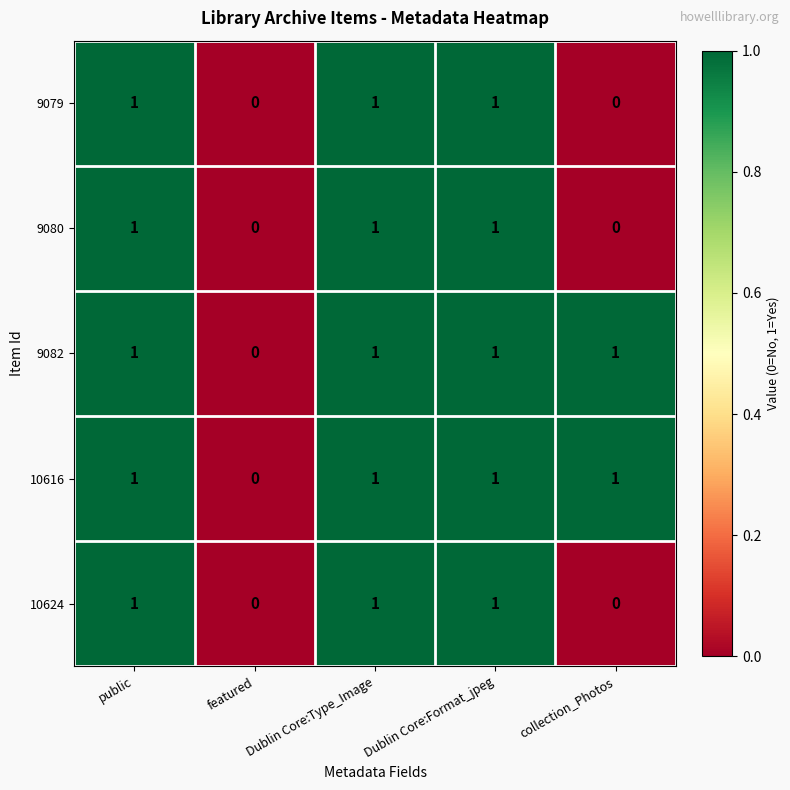

Is it true that 10616 equals 2 at collection_Photos?

False